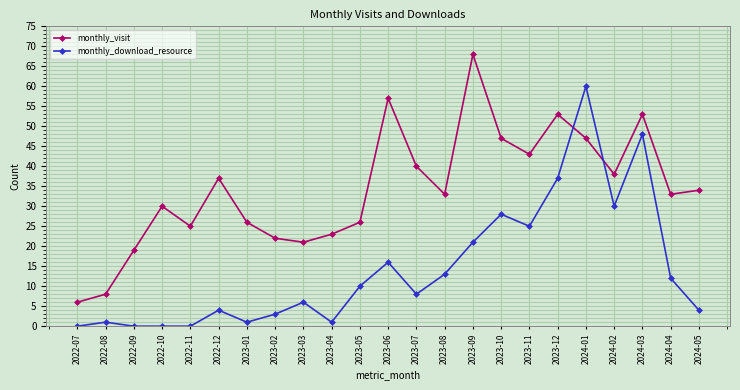

At which label does monthly_download_resource reach its peak?

2024-01